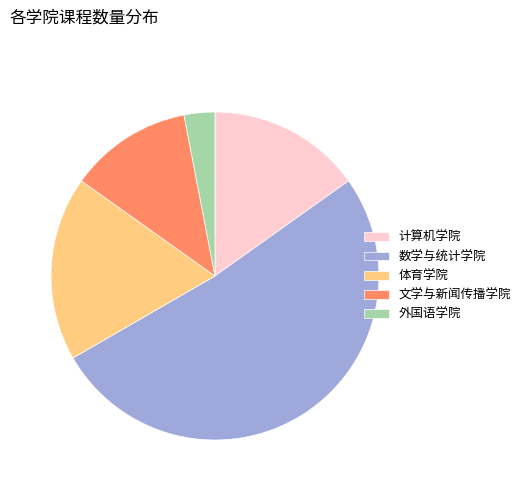

True or false: 文学与新闻传播学院 accounts for 12% of the total.

True